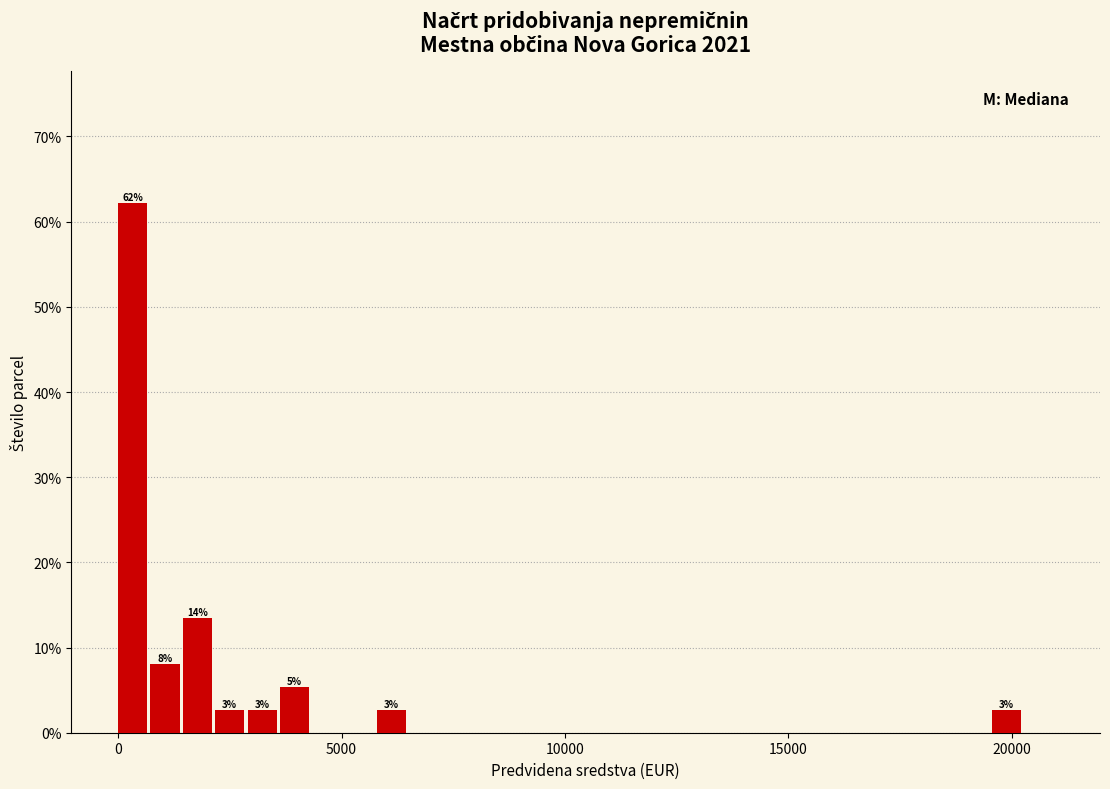

Around what value on the x-axis is the tallest bar? Give the approximate position of its centre, as read against the axis.

500